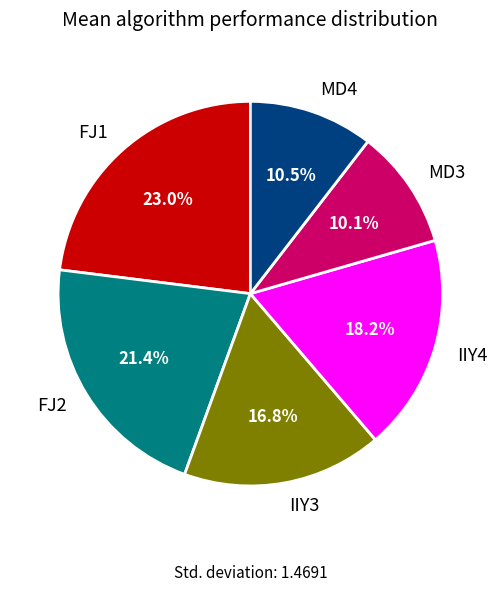

Is it true that IIY3 is 22% of the pie?

False